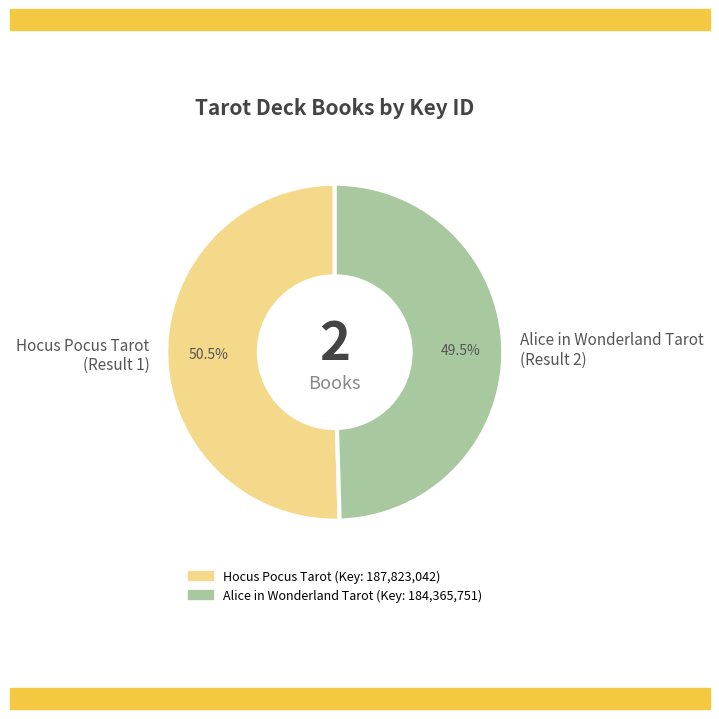

Which category has the smallest portion of the pie?

Alice in Wonderland Tarot (Result 2)